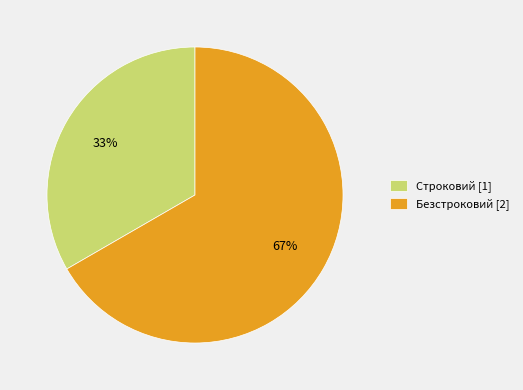

Does any single category account for the majority?

Yes